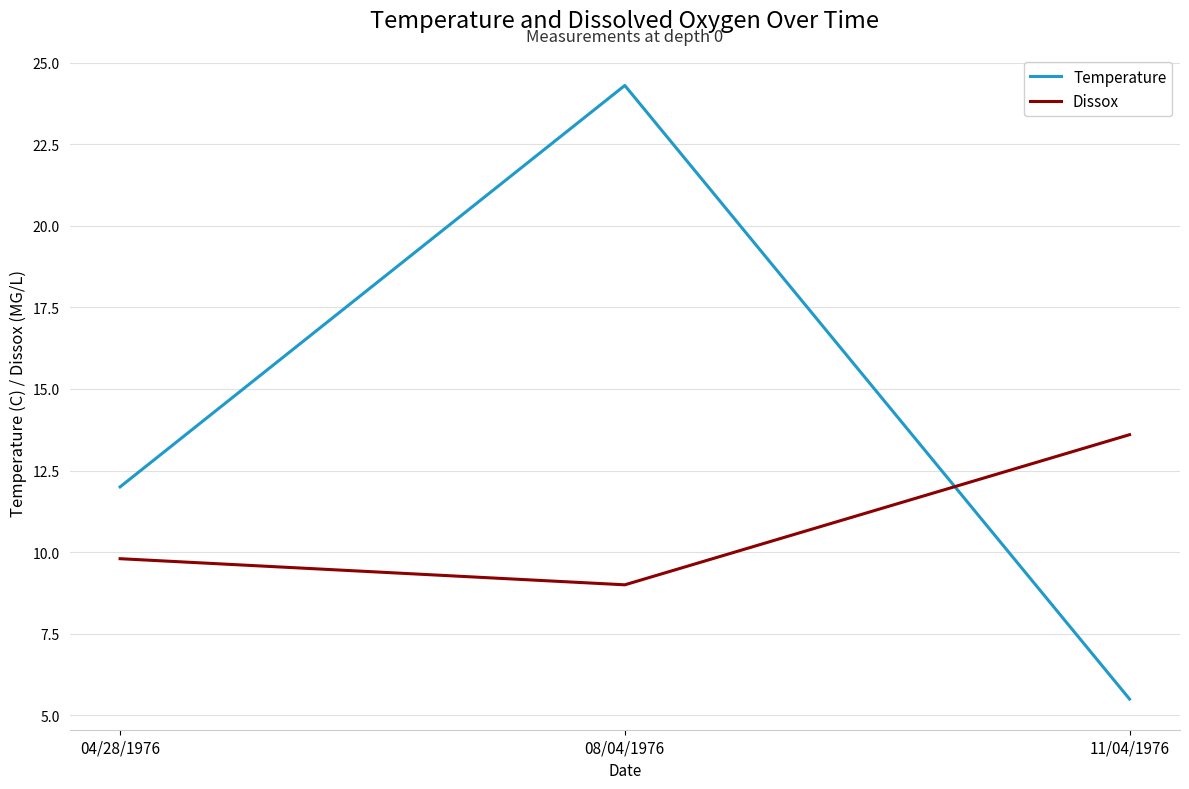

Reading right to left, extract all data points from this chart.

Temperature: 11/04/1976=5.5	08/04/1976=24.3	04/28/1976=12.0
Dissox: 11/04/1976=13.6	08/04/1976=9.0	04/28/1976=9.8